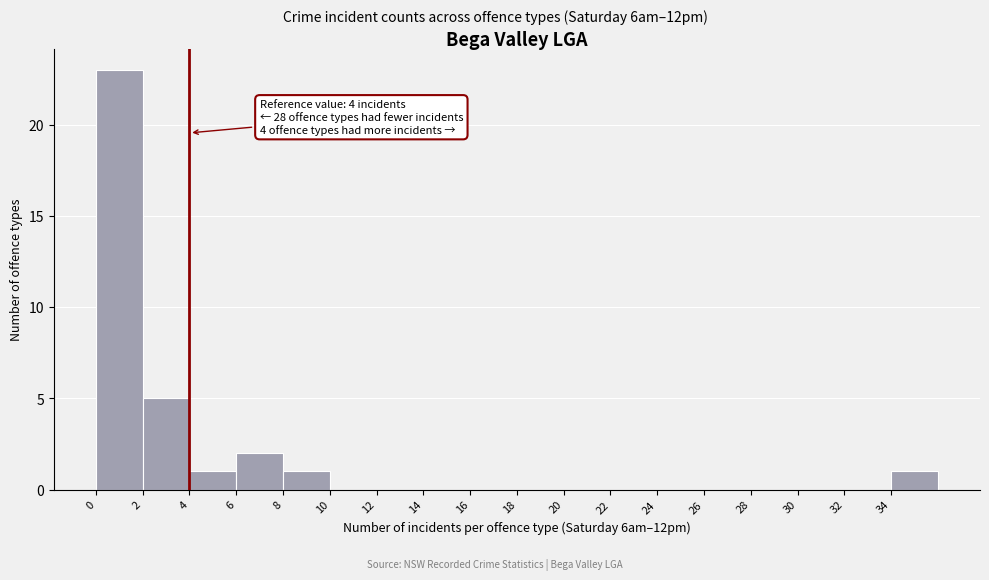

Over which range of the x-axis is the bar tallest?

0 to 2